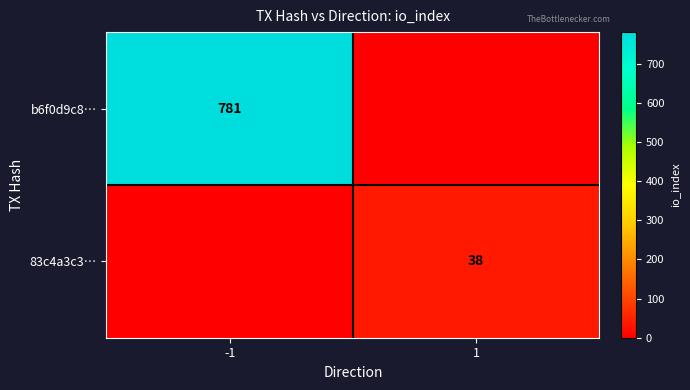

Between -1 and 1, which is larger?

-1